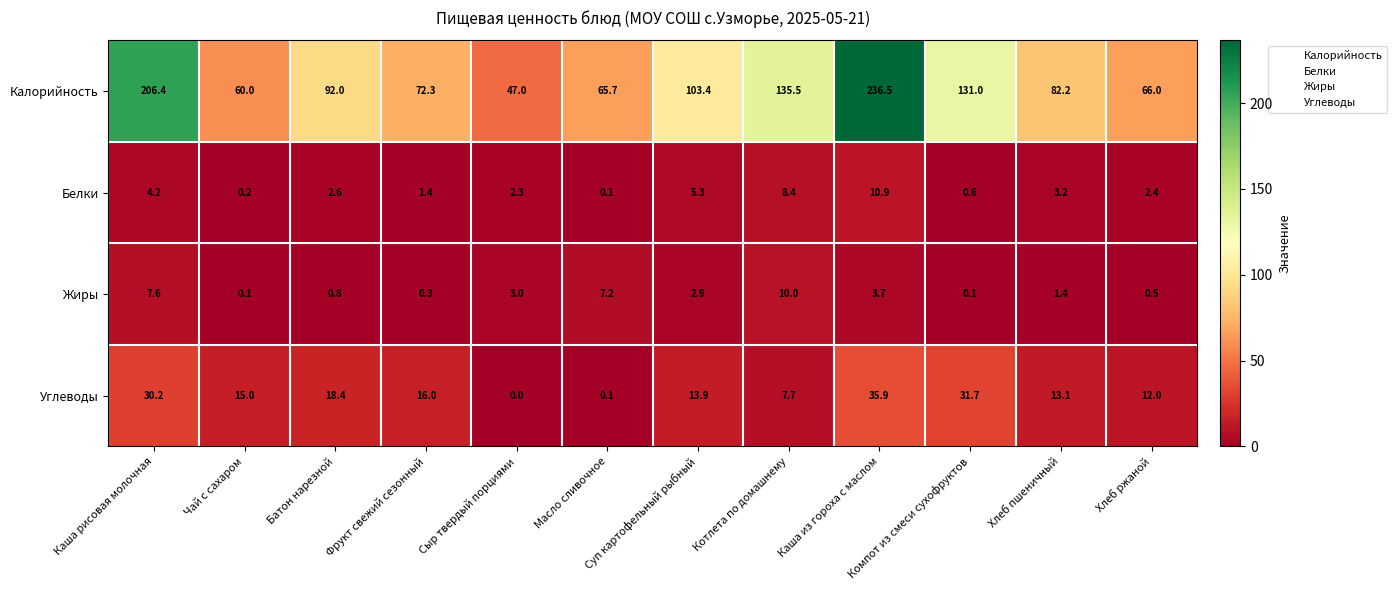

Which category has the lowest value across all series?

Сыр твердый порциями